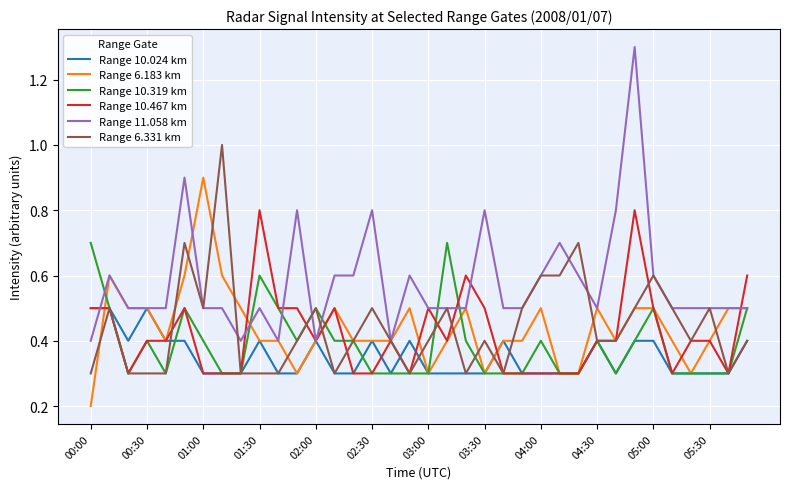

What is the minimum value for Range 11.058 km?

0.4